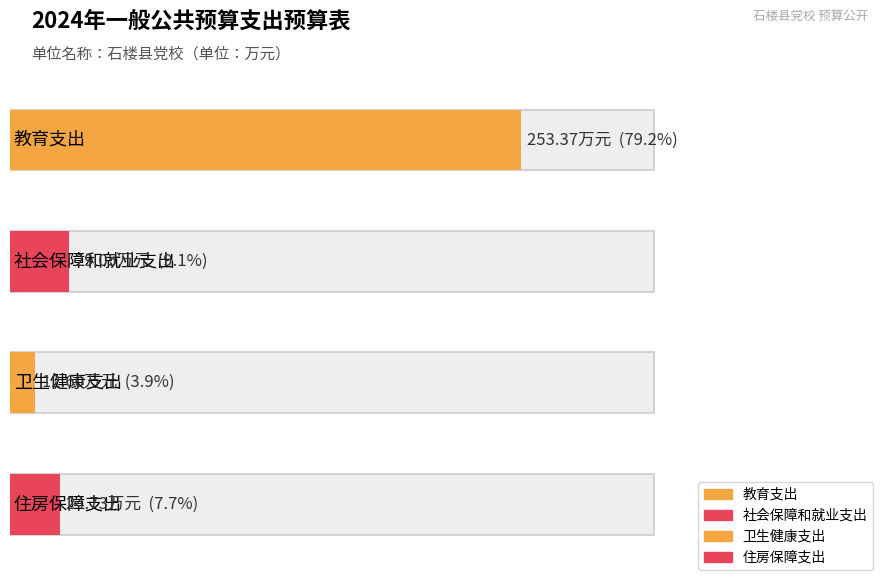

Rank the categories by value from lowest to highest.

卫生健康支出, 住房保障支出, 社会保障和就业支出, 教育支出